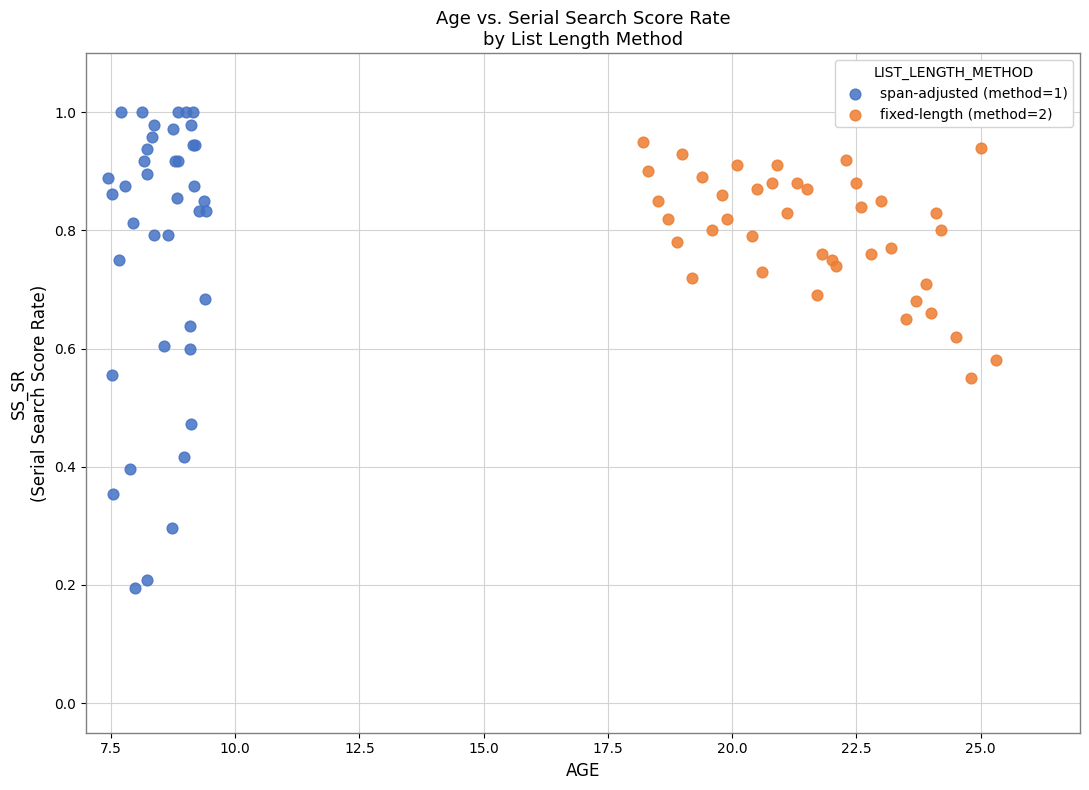

Which series has the widest spread of Y values?

span-adjusted (method=1)